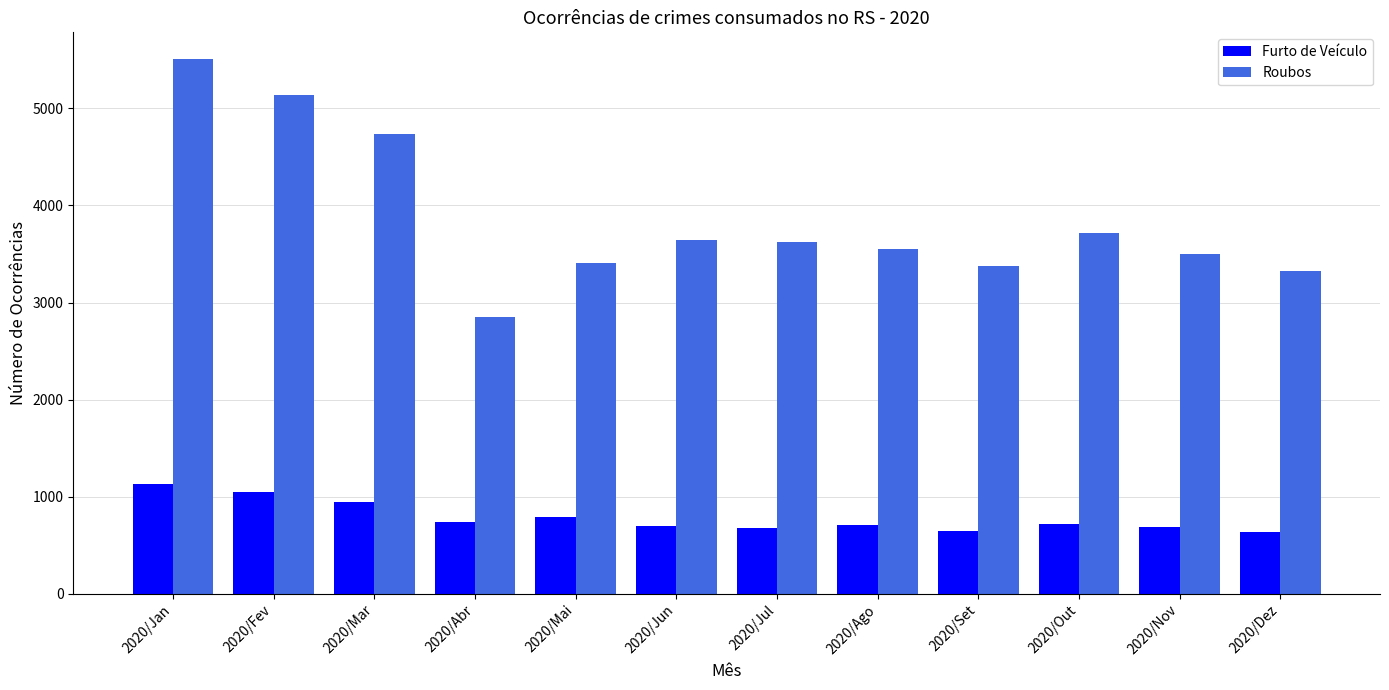

Between 2020/Fev and 2020/Dez, which series saw the biggest shift?

Roubos